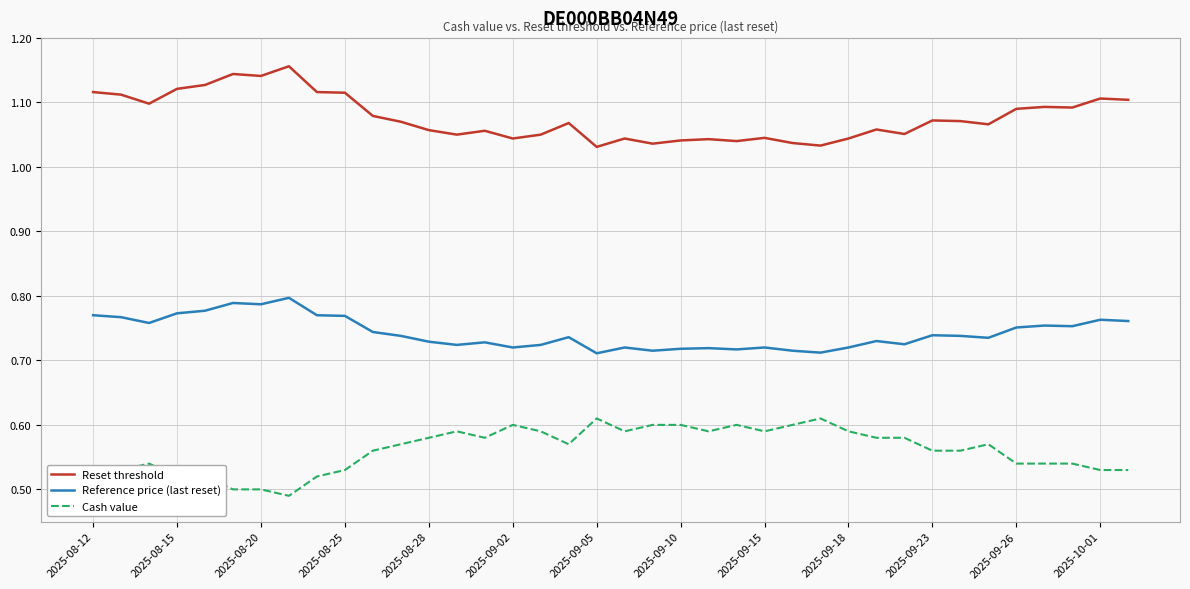

True or false: Reference price (last reset) and Reset threshold cross at least once.

False